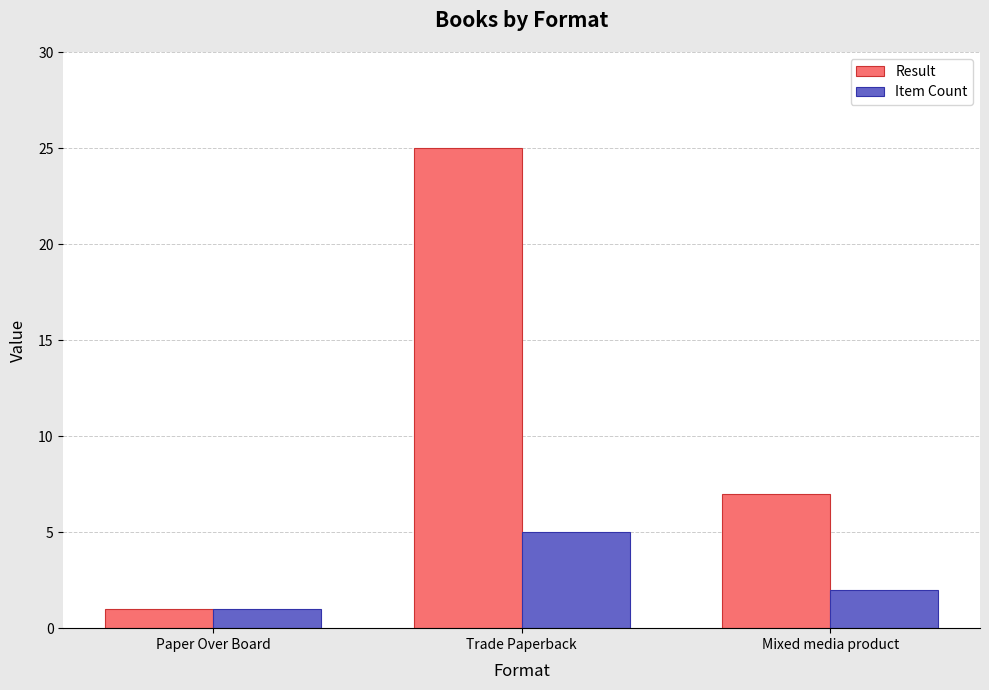

What is the spread (max minus min) of values at Trade Paperback?

20